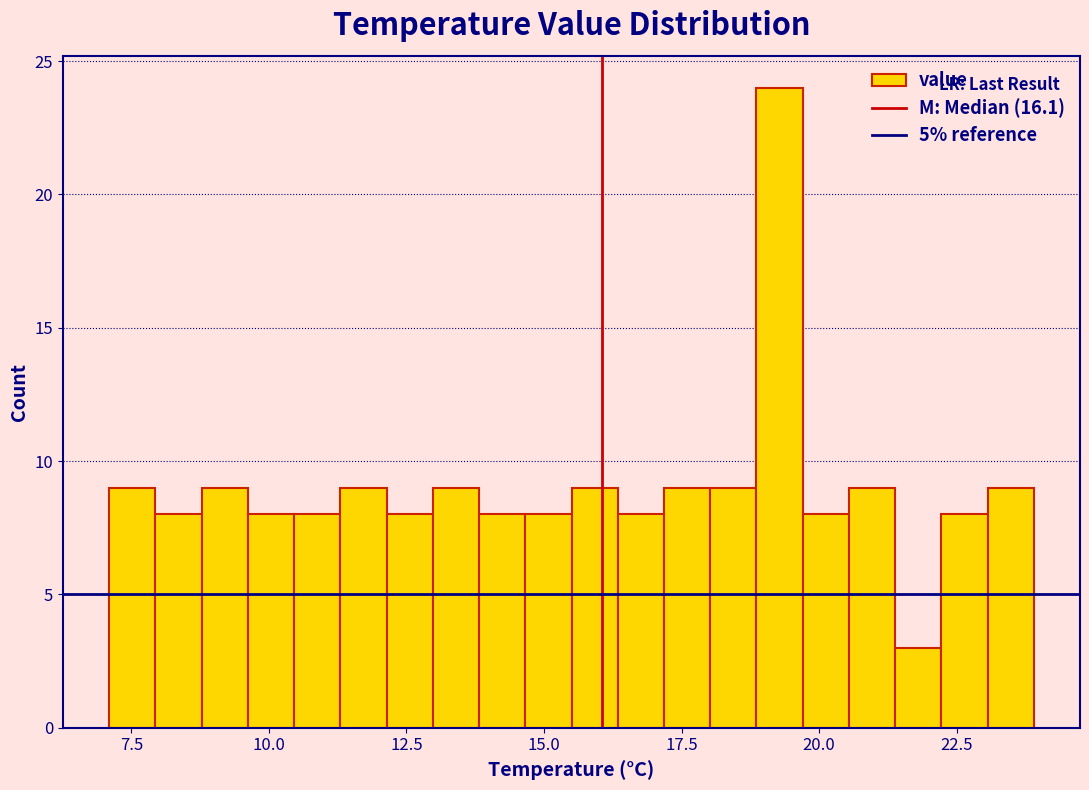

Read against the x-axis, roughly where is the centre of the tallest bar?

19.5